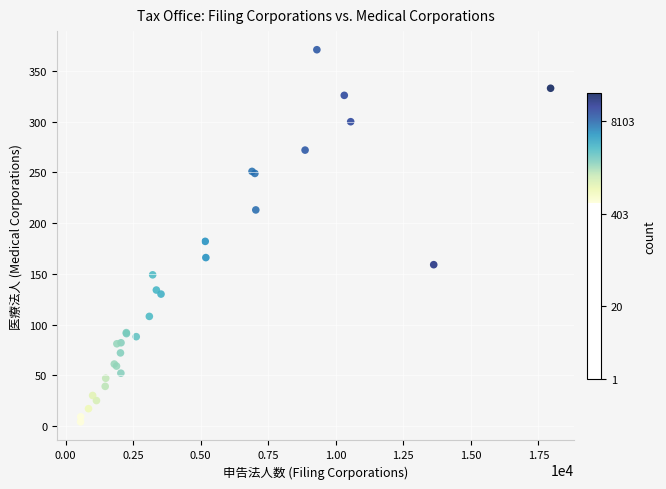

What Y value in the scatter plot is closest to 187?

182